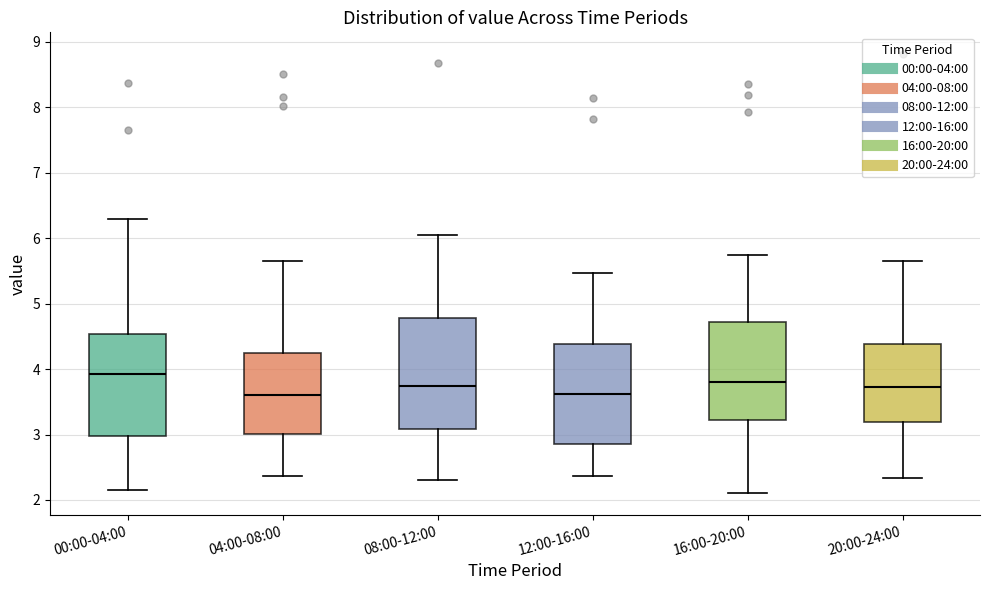

Reading left to right, transcribe this box plot: for each box, give where its median line is, the range the box spans, and where its two whiskers end, as read against the y-axis. The values are not printed on the chart, so give them approximately, as read against the axis.

00:00-04:00: median 3.9, box 3.0 to 4.5, whiskers 2.2 to 6.3
04:00-08:00: median 3.6, box 3.0 to 4.2, whiskers 2.4 to 5.6
08:00-12:00: median 3.7, box 3.1 to 4.8, whiskers 2.3 to 6.0
12:00-16:00: median 3.6, box 2.9 to 4.4, whiskers 2.4 to 5.5
16:00-20:00: median 3.8, box 3.2 to 4.7, whiskers 2.1 to 5.7
20:00-24:00: median 3.7, box 3.2 to 4.4, whiskers 2.3 to 5.6